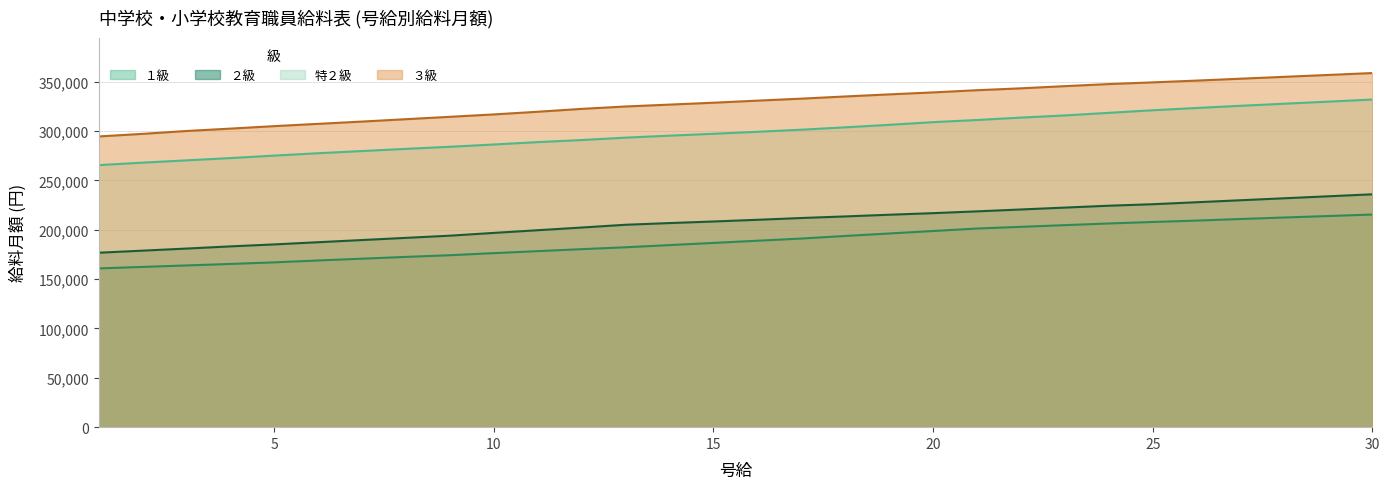

Rank the categories by １級 value from lowest to highest.

1, 2, 3, 4, 5, 6, 7, 8, 9, 10, 11, 12, 13, 14, 15, 16, 17, 18, 19, 20, 21, 22, 23, 24, 25, 26, 27, 28, 29, 30